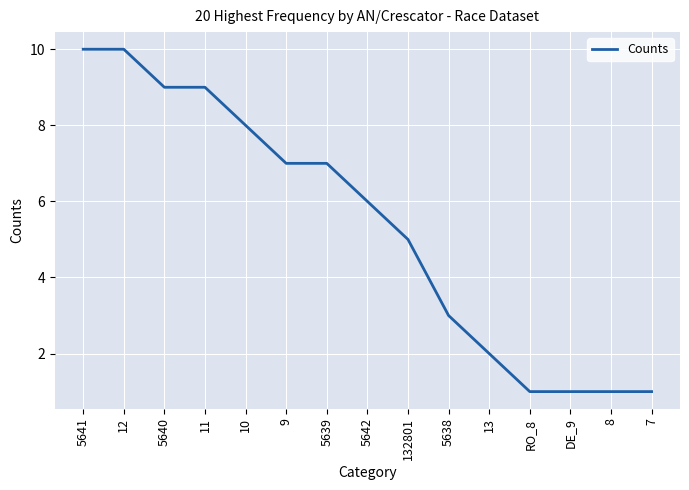

Reading left to right, transcribe all the data shown in this chart.

10	10	9	9	8	7	7	6	5	3	2	1	1	1	1